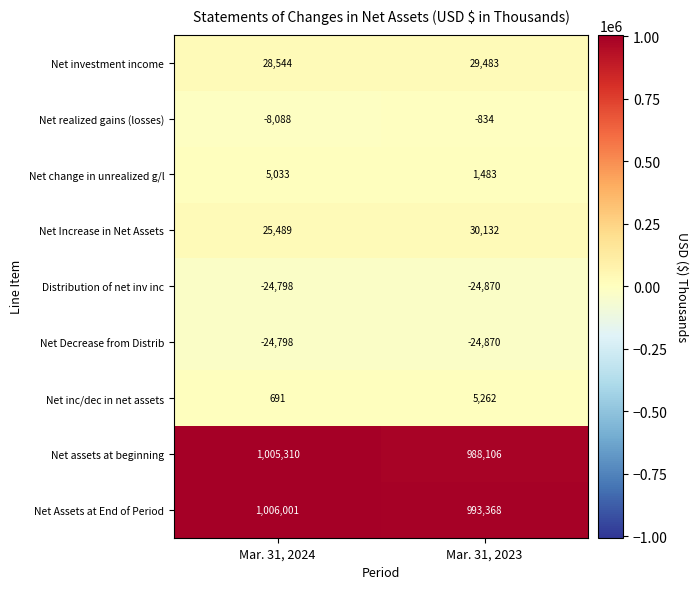

At which label is Net Decrease from Distrib closest to -24834?

Mar. 31, 2024